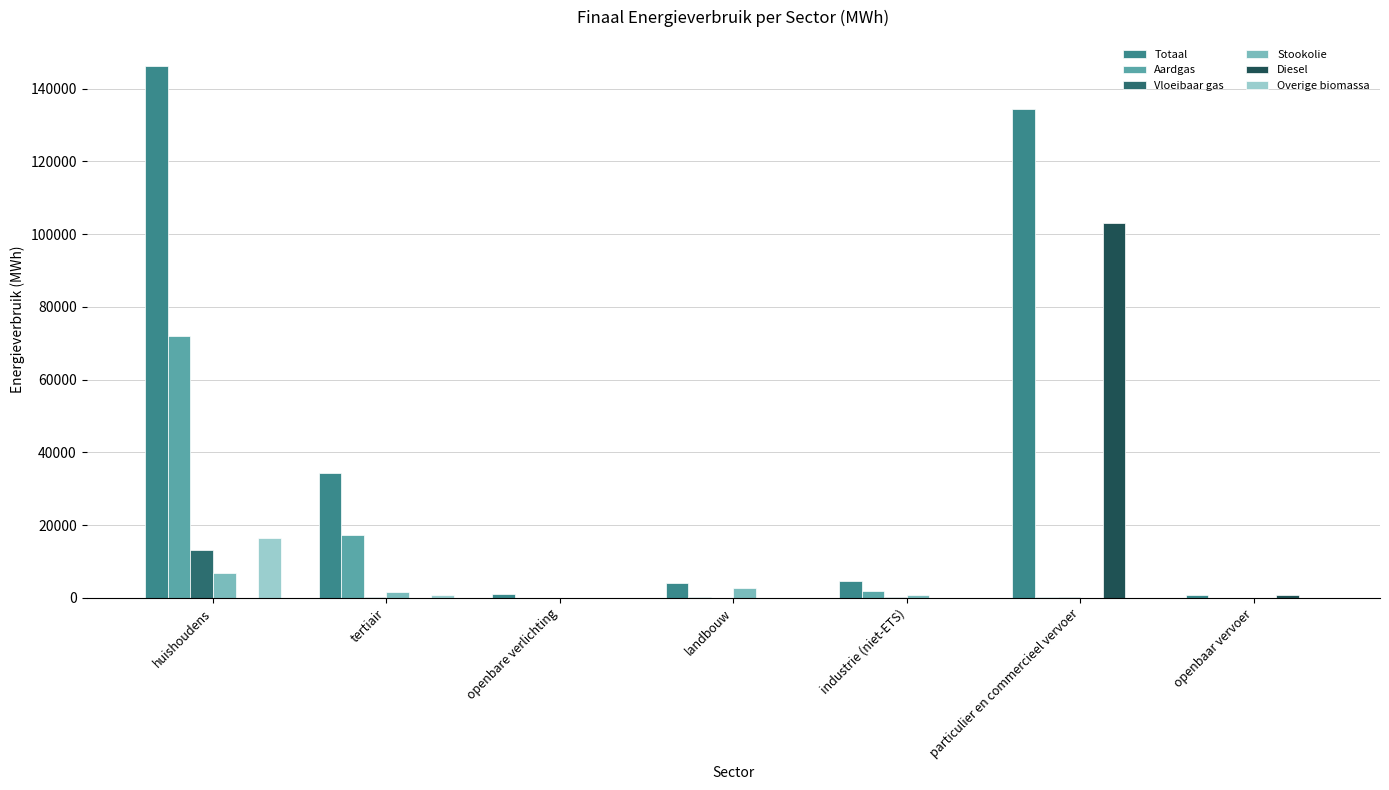

What is the sum of the Overige biomassa values at tertiair and huishoudens?

17450.6